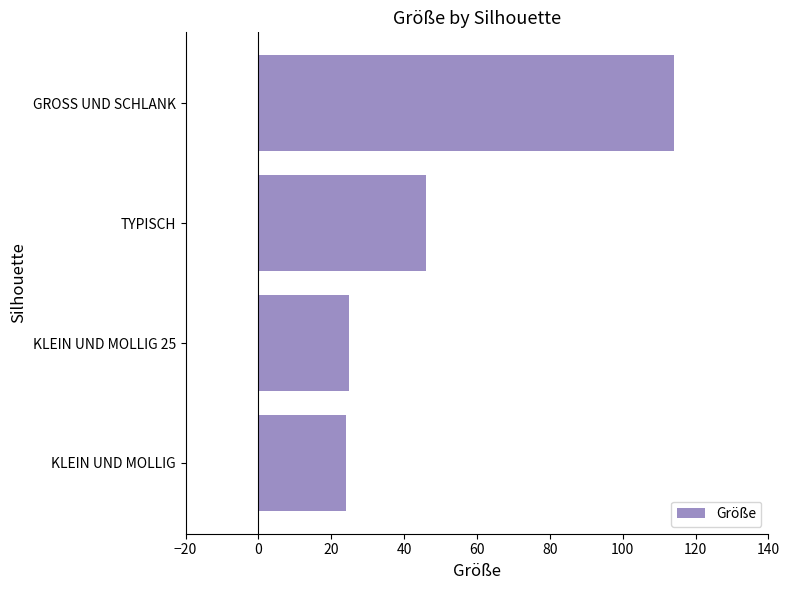

Is it true that the value at KLEIN UND MOLLIG 25 is 42?

False